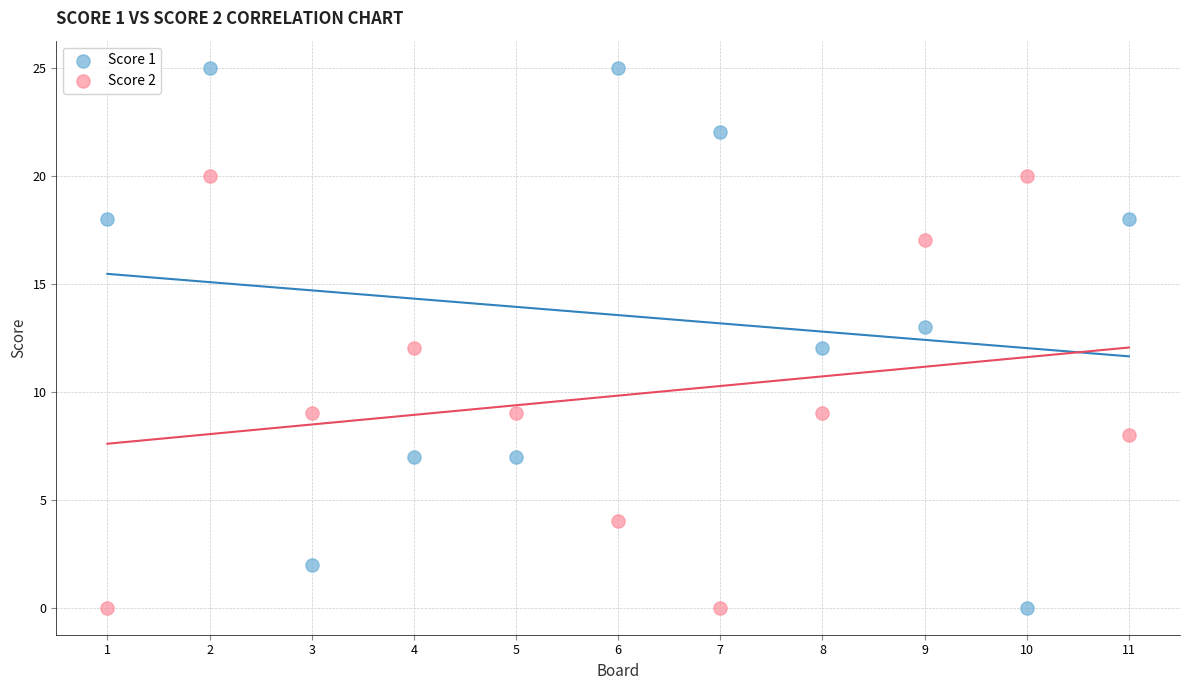

Which series has the largest Y range (max minus min)?

Score 1